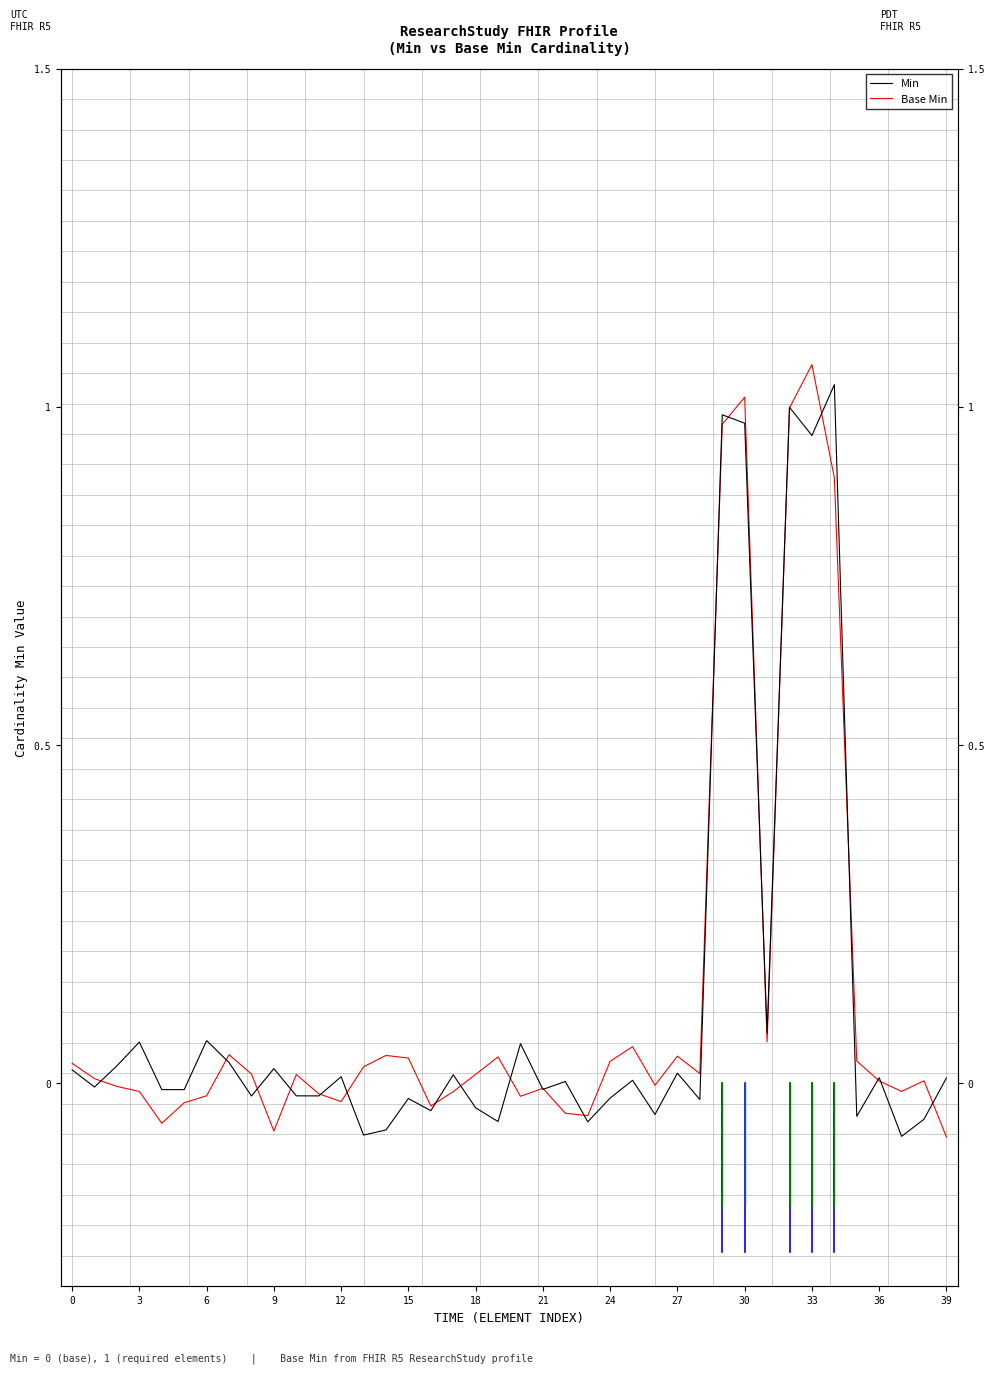

Reading left to right, transcribe all the data shown in this chart.

Min: 0.0	-0.0	0.0	0.1	-0.0	-0.0	0.1	0.0	-0.0	0.0	-0.0	-0.0	0.0	-0.1	-0.1	-0.0	-0.0	0.0	-0.0	-0.1	0.1	-0.0	0.0	-0.1	-0.0	0.0	-0.0	0.0	-0.0	1.0	1.0	0.1	1.0	1.0	1.0	-0.0	0.0	-0.1	-0.1	0.0
Base Min: 0.0	0.0	-0.0	-0.0	-0.1	-0.0	-0.0	0.0	0.0	-0.1	0.0	-0.0	-0.0	0.0	0.0	0.0	-0.0	-0.0	0.0	0.0	-0.0	-0.0	-0.0	-0.0	0.0	0.1	-0.0	0.0	0.0	1.0	1.0	0.1	1.0	1.1	0.9	0.0	0.0	-0.0	0.0	-0.1